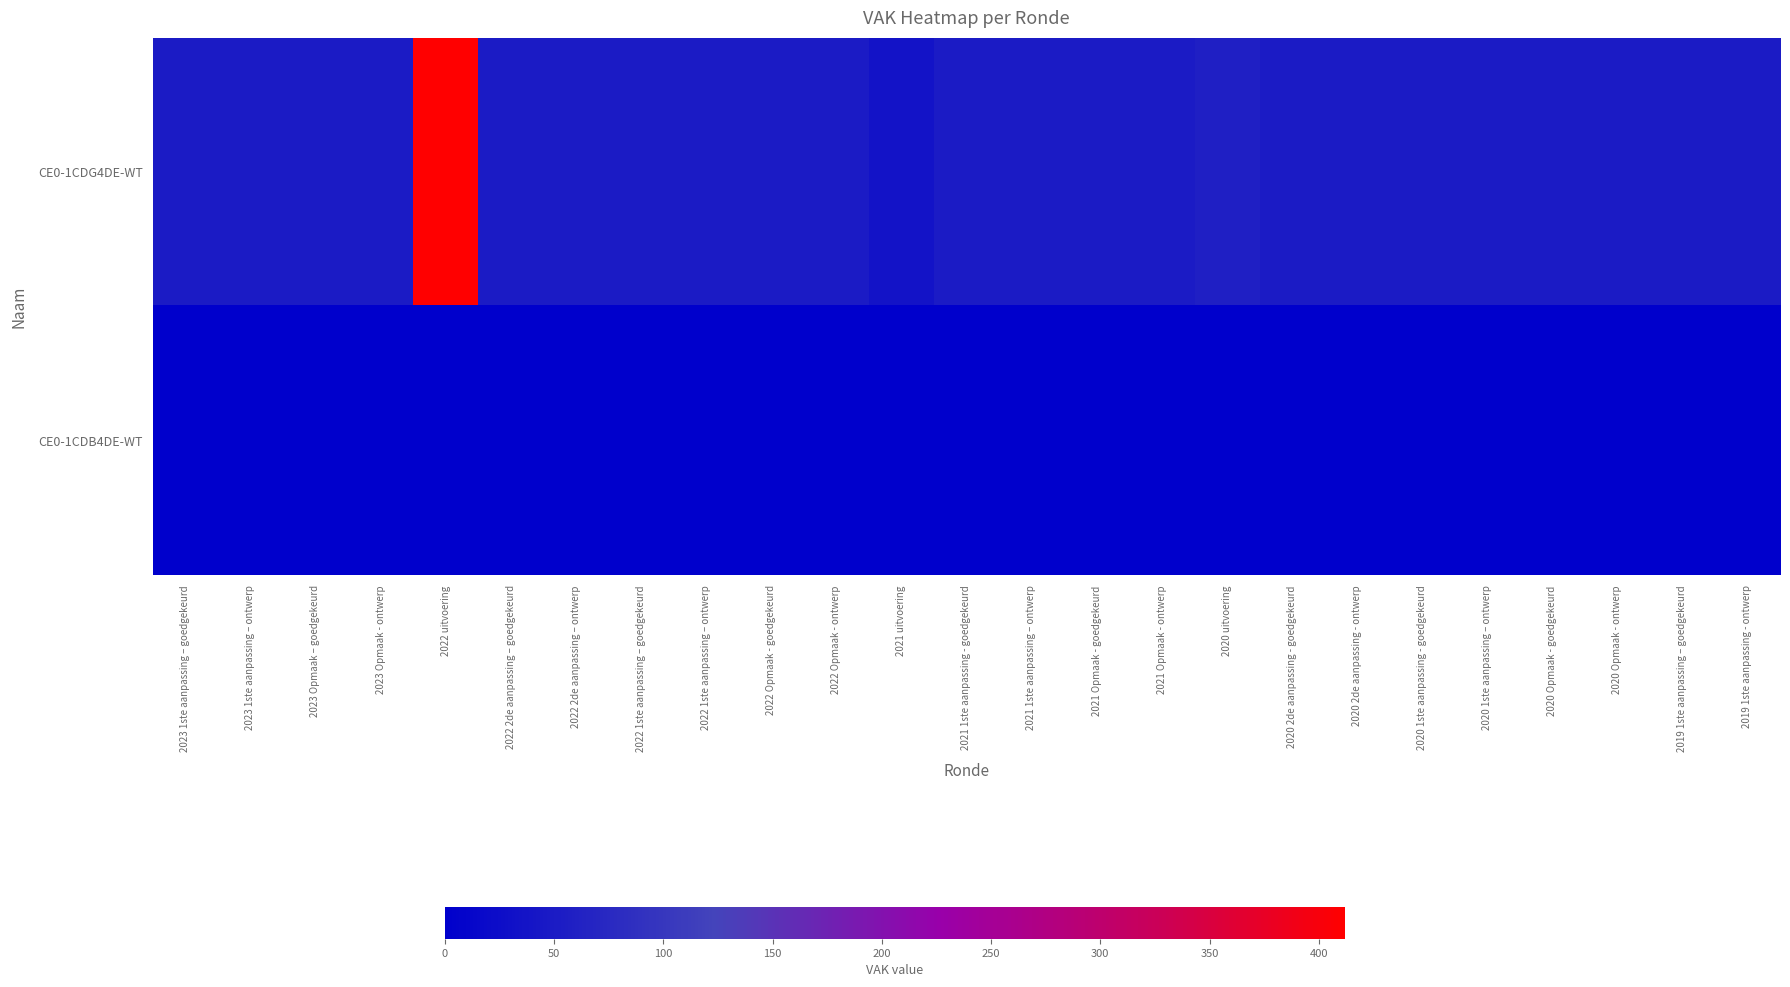

What is the total value across all series at 2022 1ste aanpassing – goedgekeurd?

50